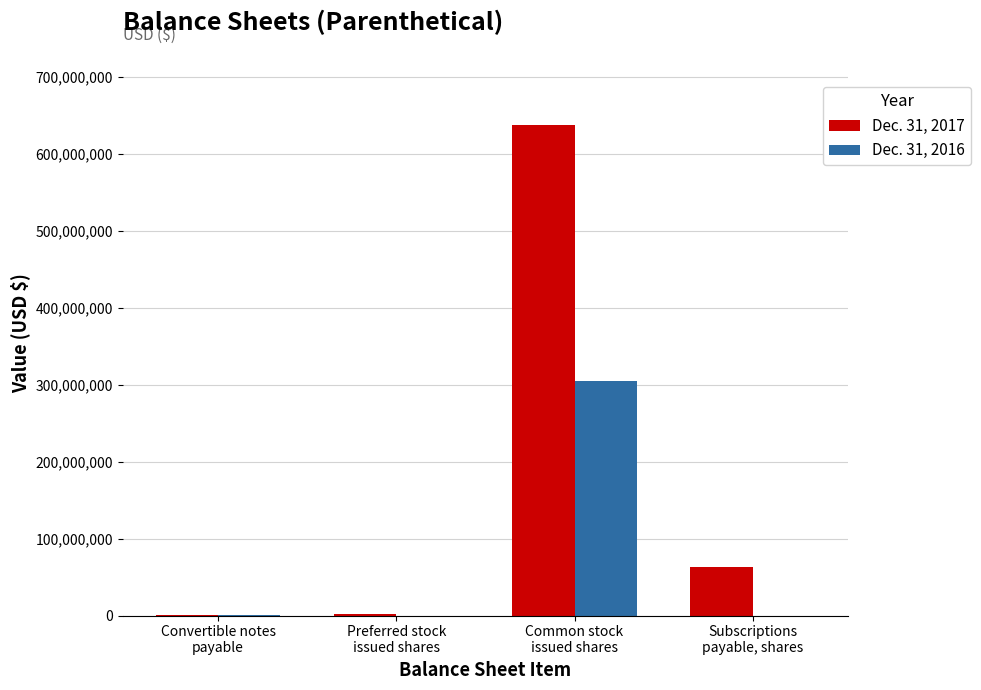

Which series has the largest total across all categories?

Dec. 31, 2017